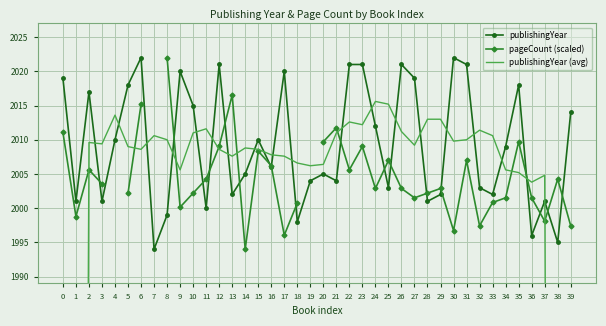

Which series has the widest spread of values?

publishingYear (avg)